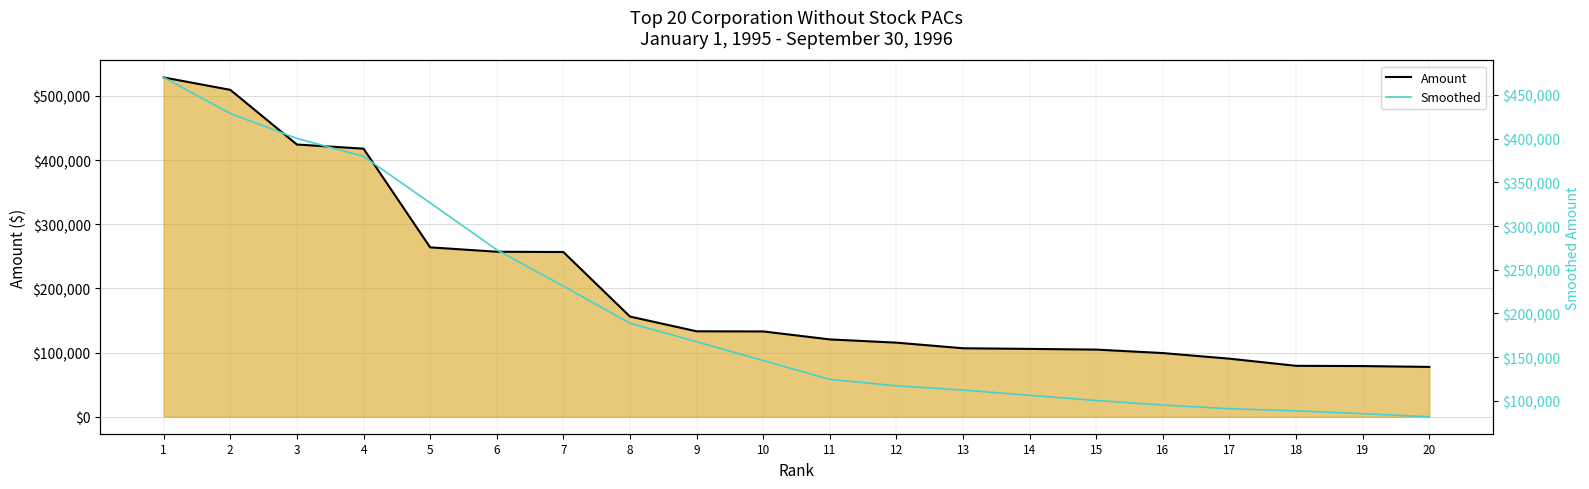

What is the difference between the highest and lowest values at 13?

5456.0